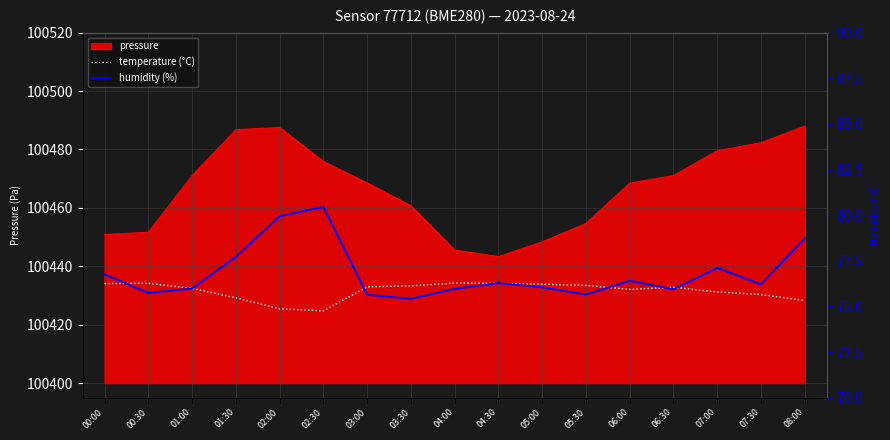

What is the sum of all humidity (%) values?

1306.0